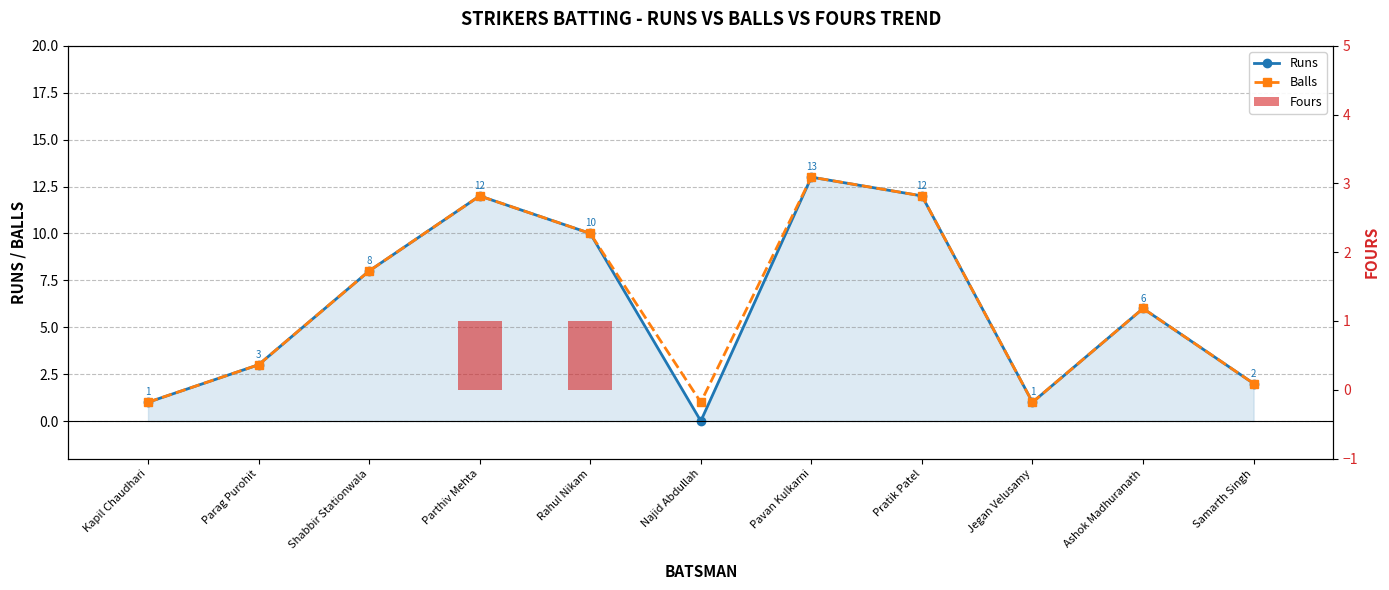

What is the maximum value for Runs?

13